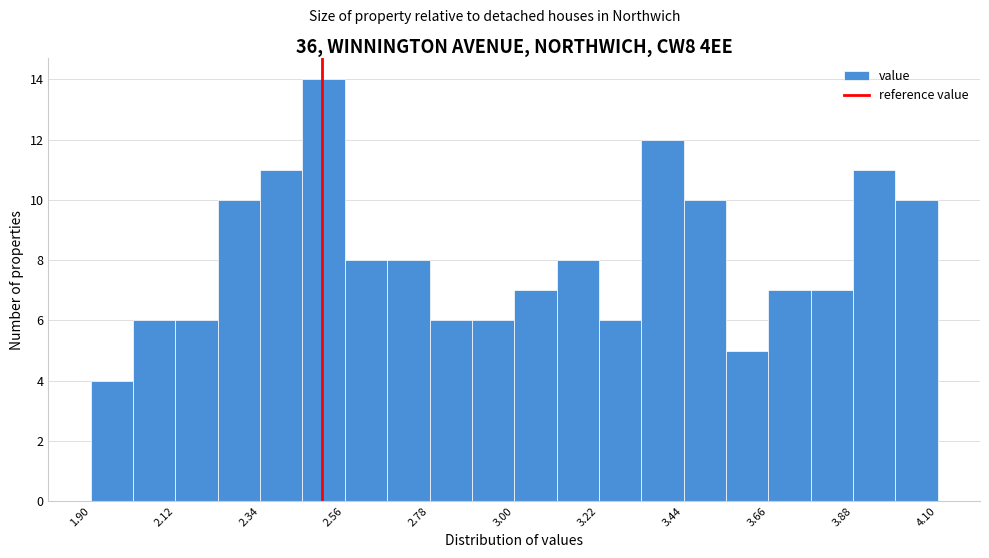

Around what value on the x-axis is the tallest bar? Give the approximate position of its centre, as read against the axis.

2.50